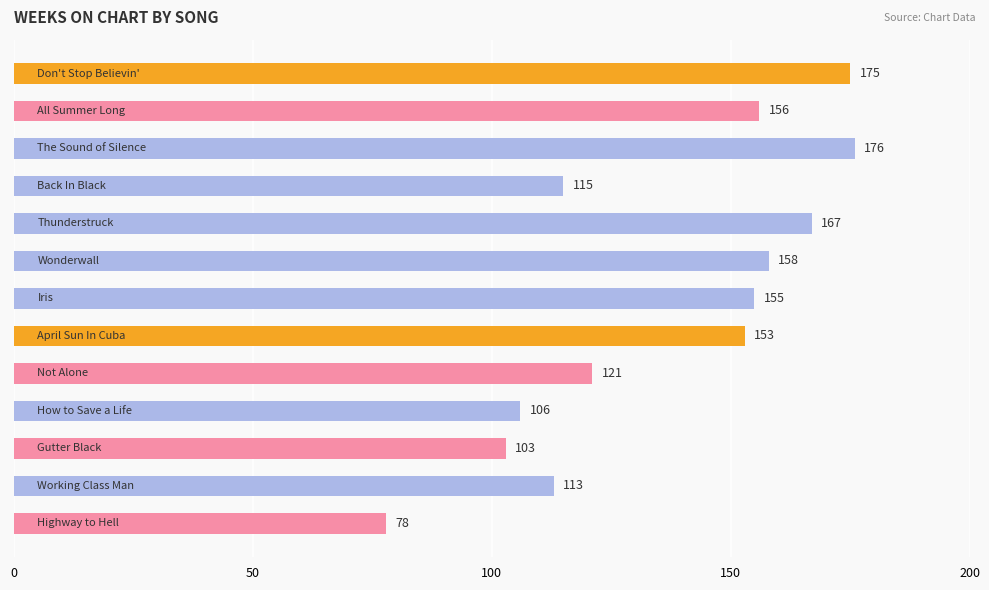

Reading bottom to top, extract all data points from this chart.

78	113	103	106	121	153	155	158	167	115	176	156	175